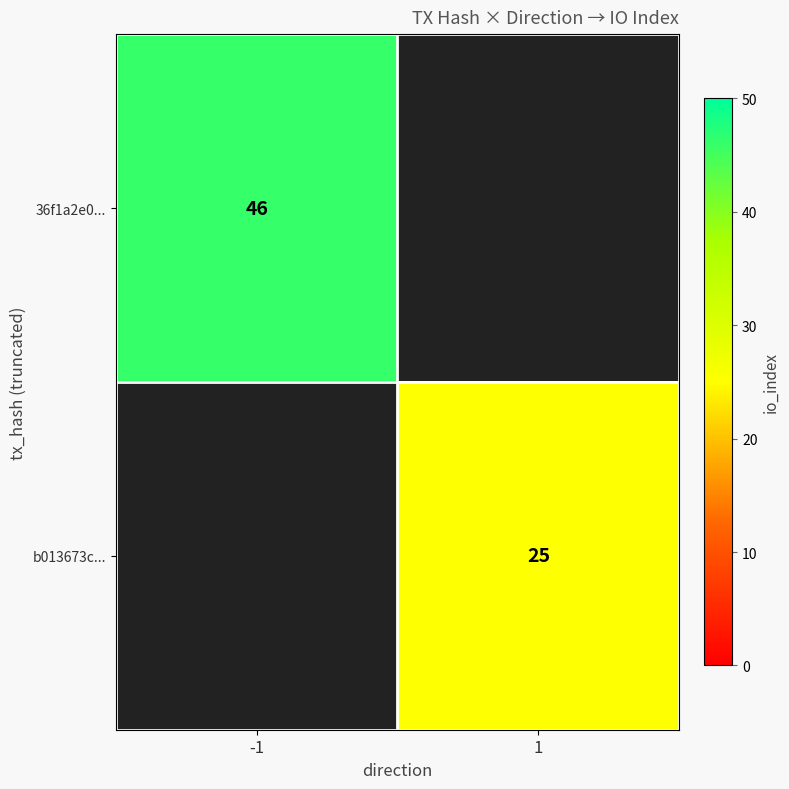

Is the value of b013673c... at 1 greater than the value of 36f1a2e0... at -1?

No